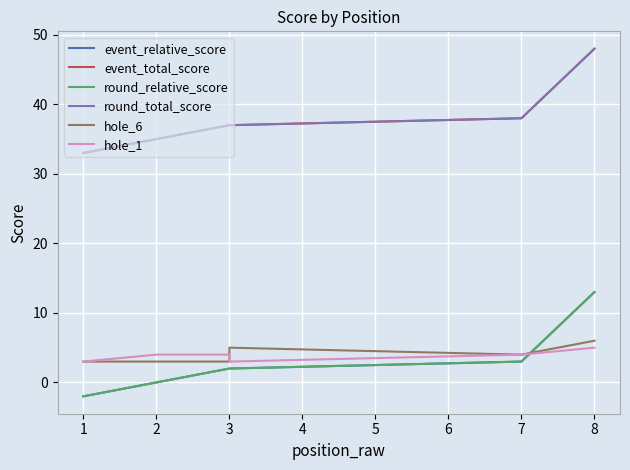

Which series has the widest spread of values?

event_relative_score